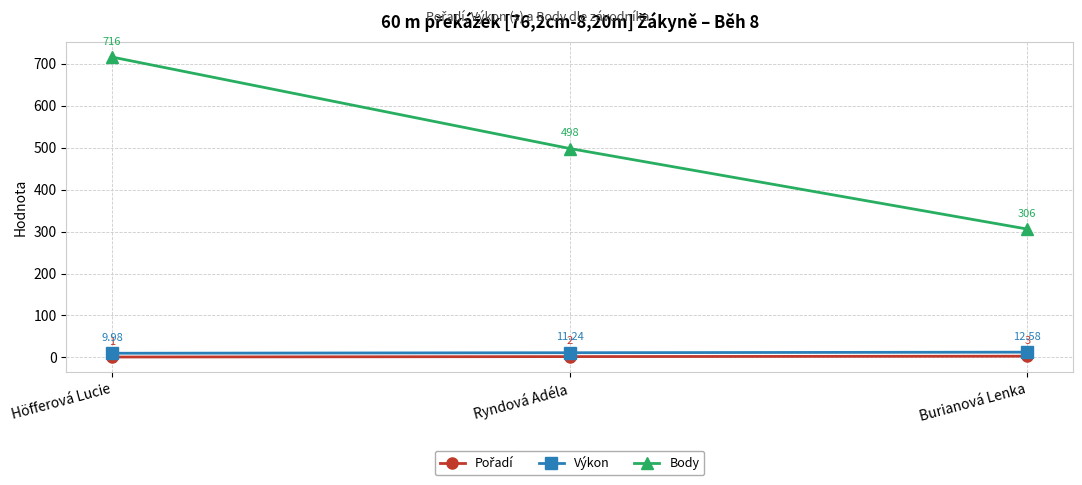

At which label does Výkon reach its peak?

Burianová Lenka